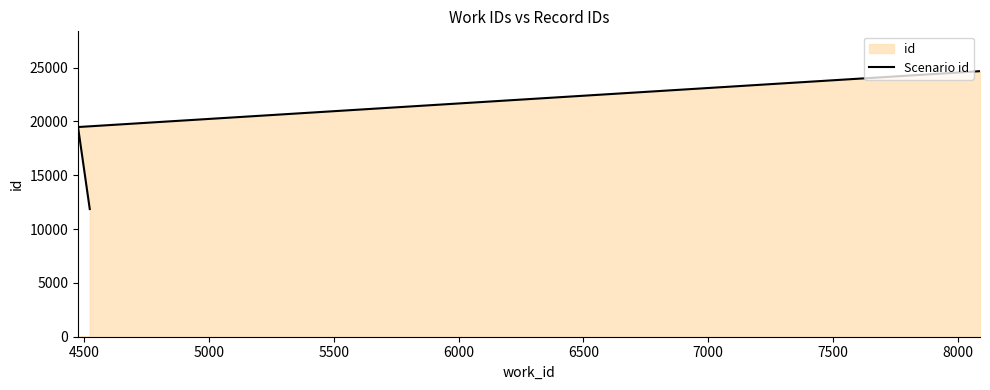

The chart shows a value of 31732 at 4500. True or false?

False